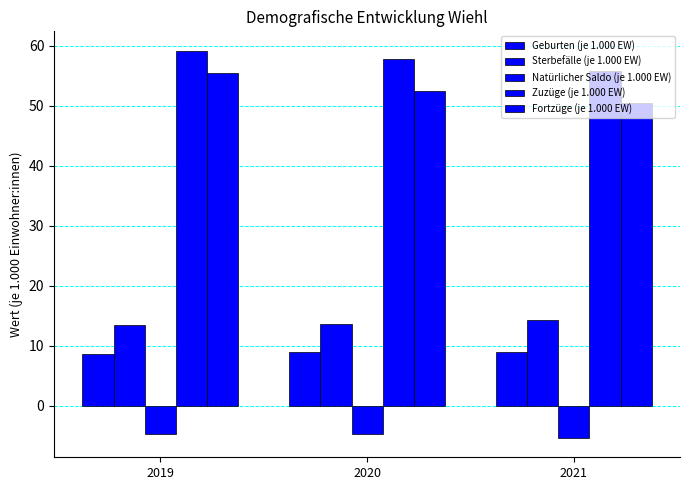

Reading left to right, list all the values displayed in this chart.

Geburten (je 1.000 EW): 8.6	8.9	9.0
Sterbefälle (je 1.000 EW): 13.4	13.6	14.3
Natürlicher Saldo (je 1.000 EW): -4.8	-4.7	-5.4
Zuzüge (je 1.000 EW): 59.2	57.8	55.8
Fortzüge (je 1.000 EW): 55.4	52.4	50.5